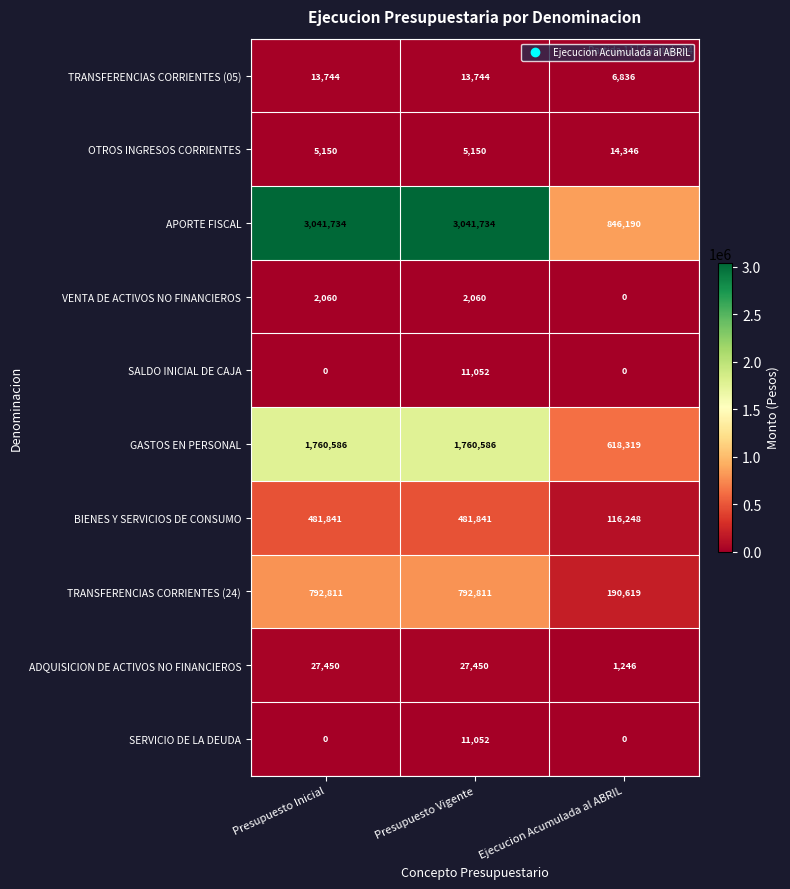

What is the maximum value shown in the chart?

3041734